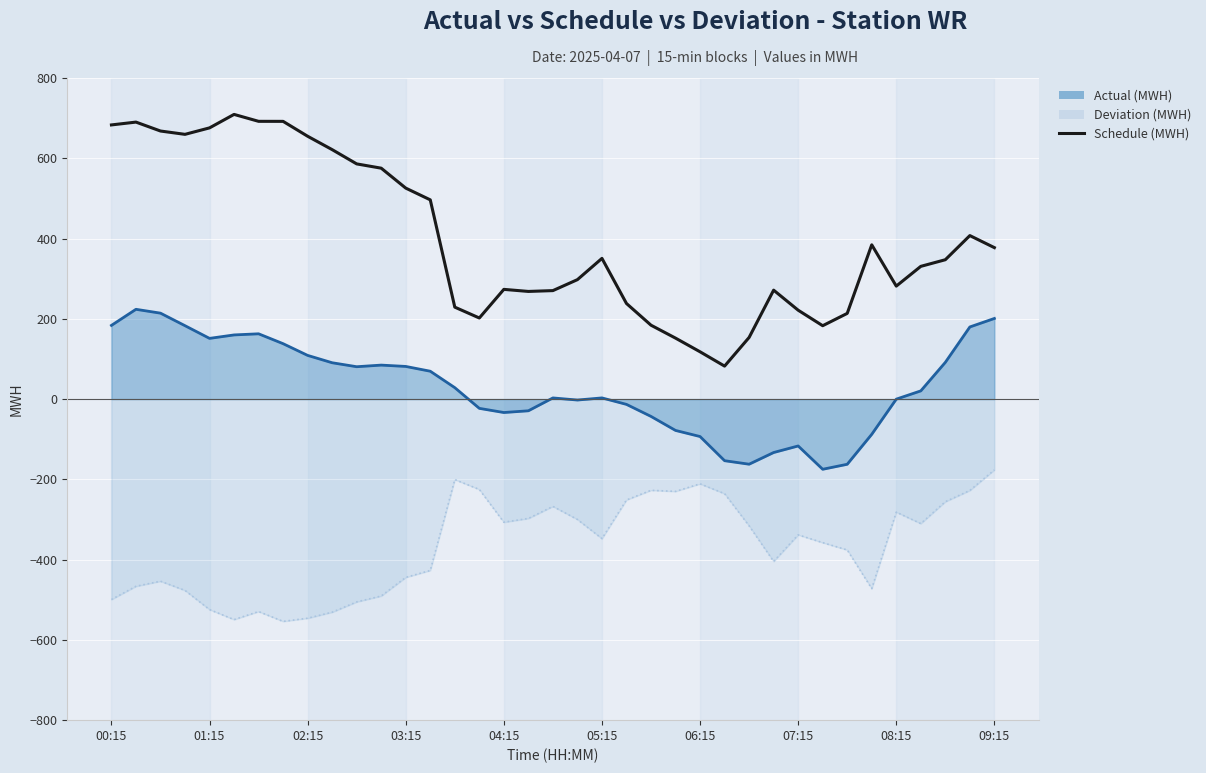

What is the minimum value shown in the chart?

82.1